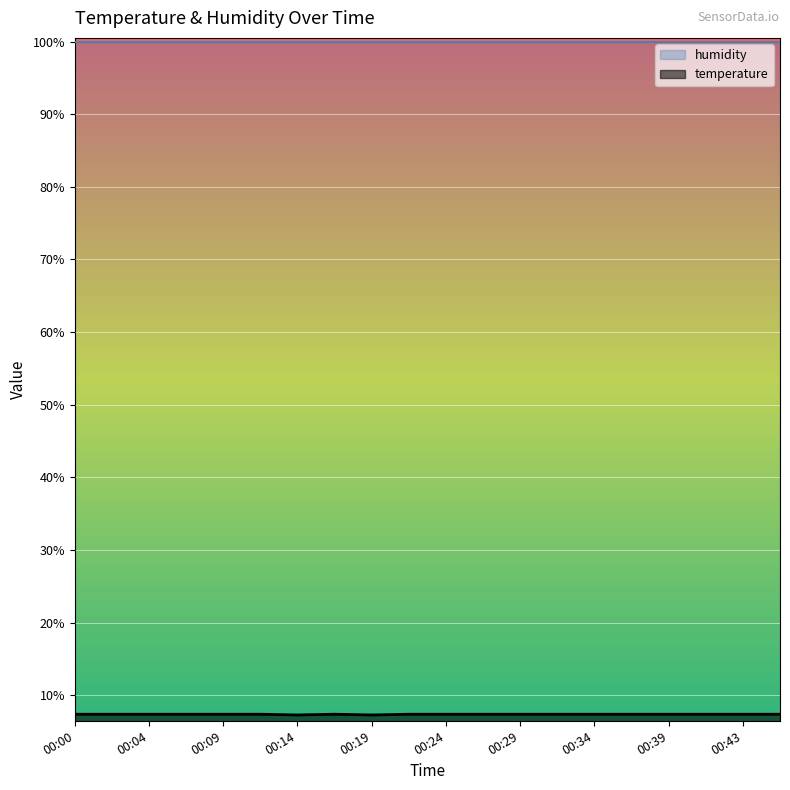

The chart shows a value of 10.8 at 00:12. True or false?

False